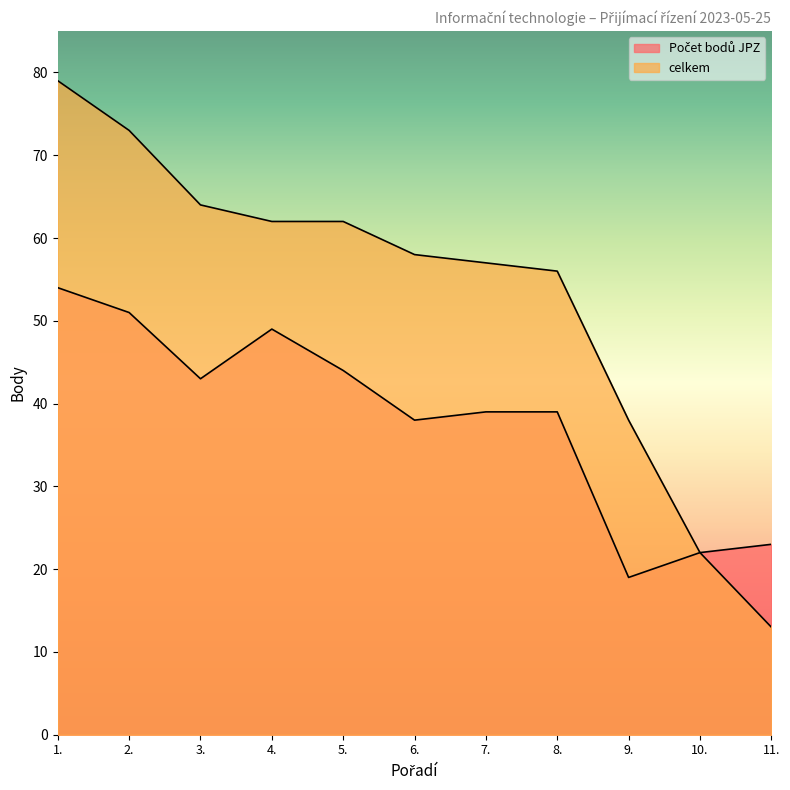

The value of Počet bodů JPZ at 6. is 38. True or false?

True